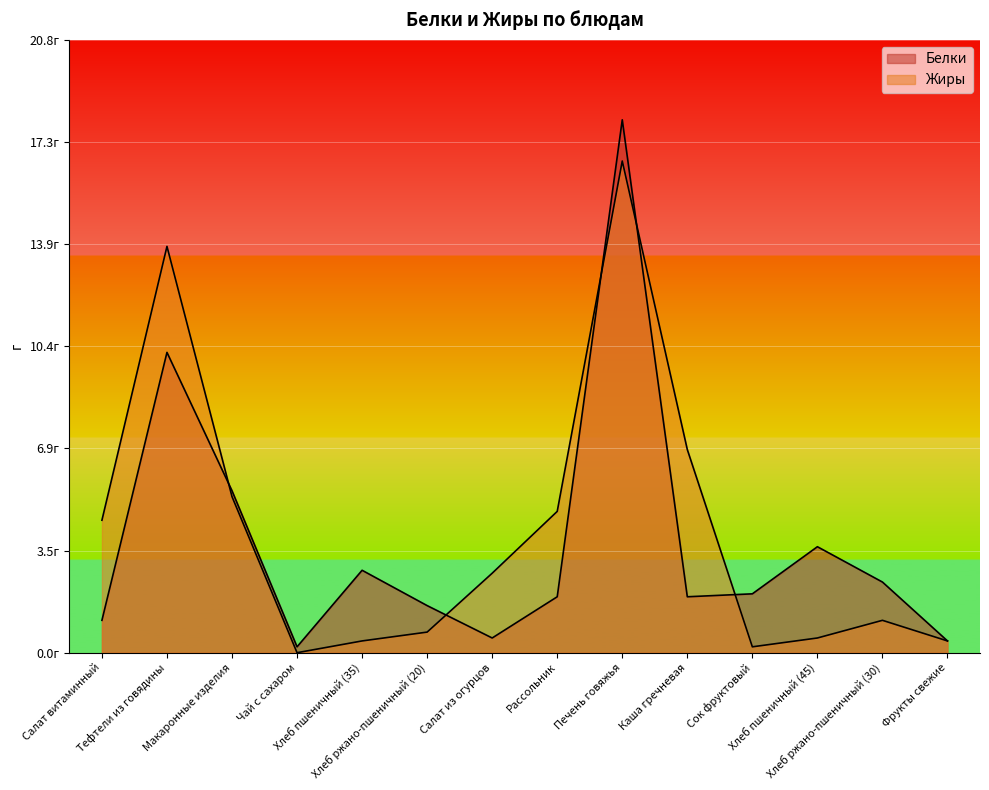

Where does the Белки series first go above 2?

Тефтели из говядины